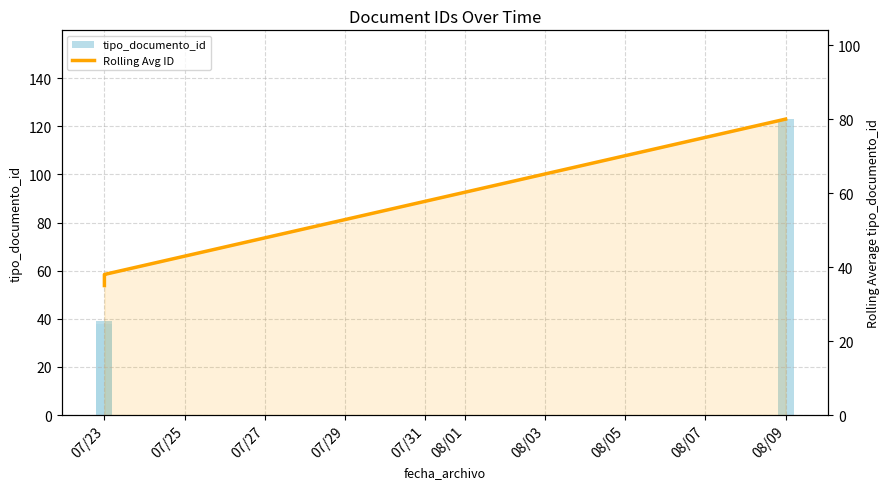

Which series changed the most between 07/25 and 08/01?

tipo_documento_id